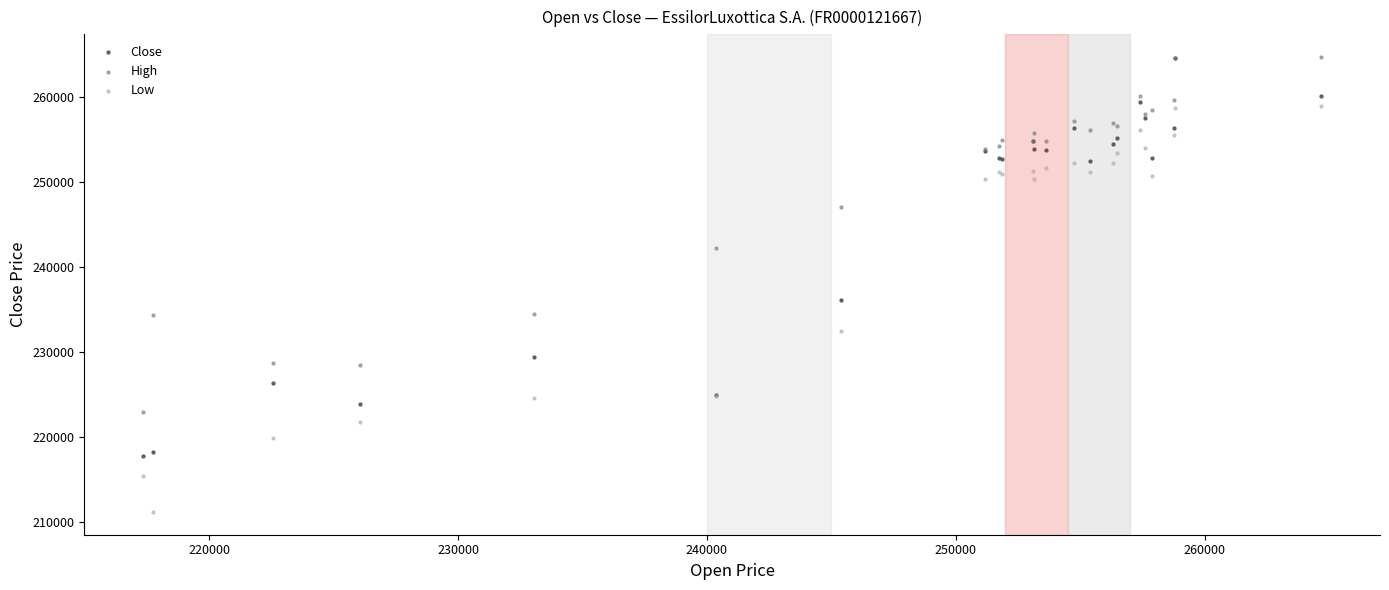

Which series has the largest Y range (max minus min)?

Low